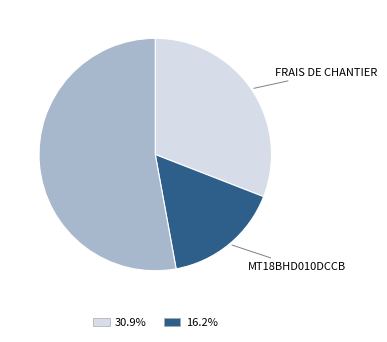

Does any single category account for the majority?

Yes